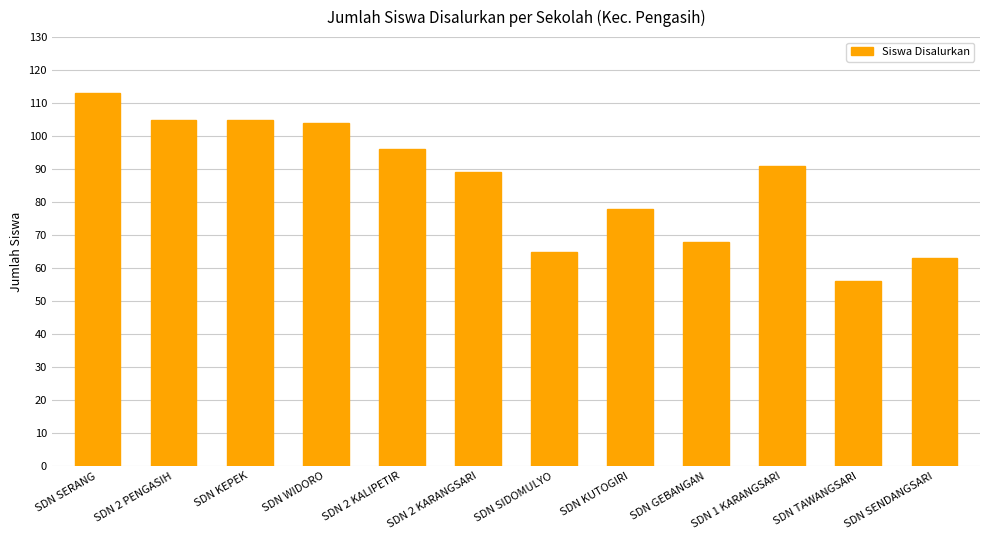

Reading left to right, extract all data points from this chart.

SDN SERANG=113	SDN 2 PENGASIH=105	SDN KEPEK=105	SDN WIDORO=104	SDN 2 KALIPETIR=96	SDN 2 KARANGSARI=89	SDN SIDOMULYO=65	SDN KUTOGIRI=78	SDN GEBANGAN=68	SDN 1 KARANGSARI=91	SDN TAWANGSARI=56	SDN SENDANGSARI=63